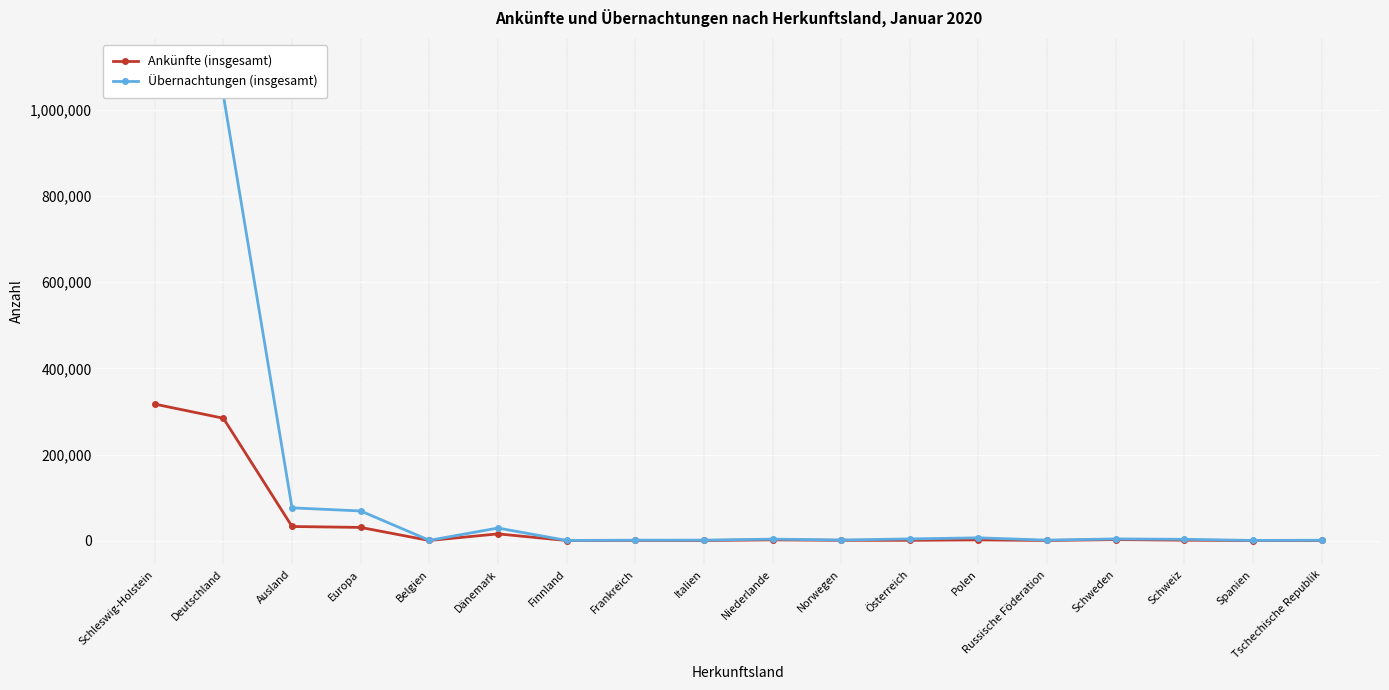

What is the difference between the second highest and minimum values in the Ankünfte (insgesamt) series?

283944